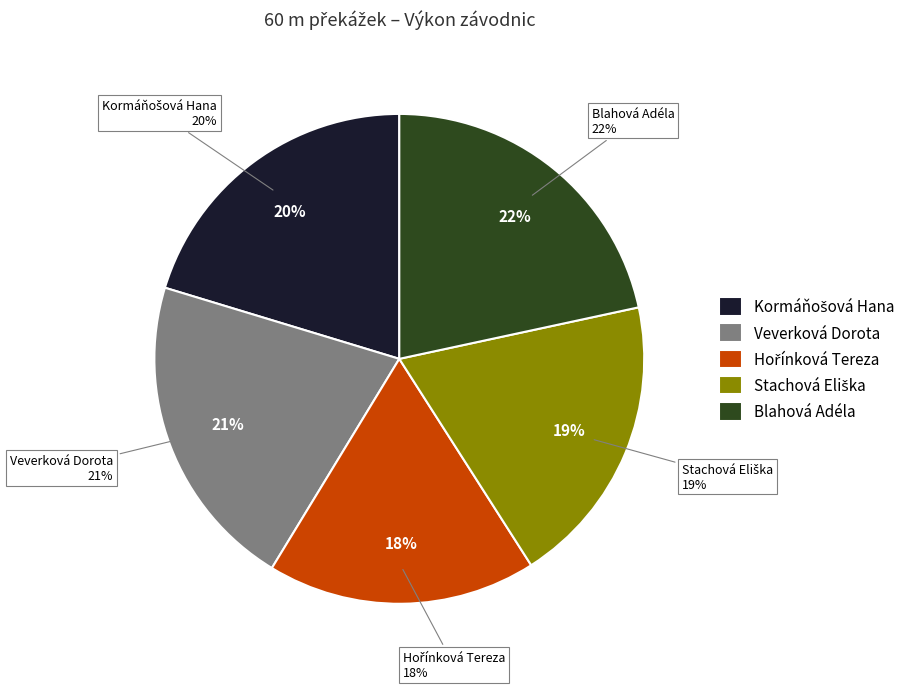

To the nearest percent, what percentage of the pie is Blahová Adéla?

22%